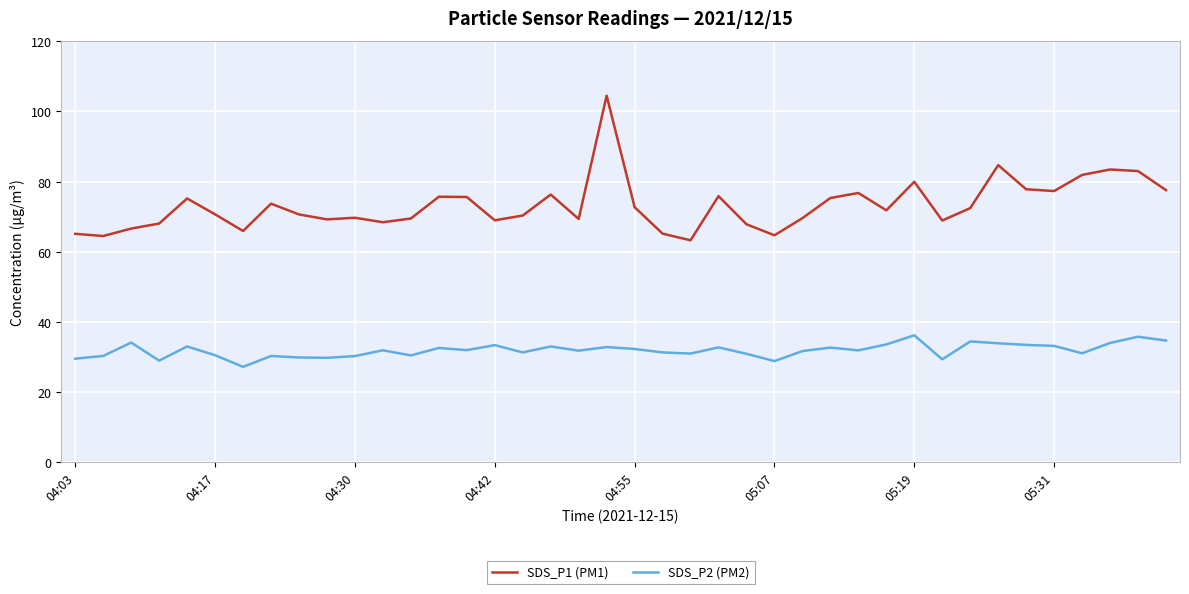

How many lines are shown in the chart?

2